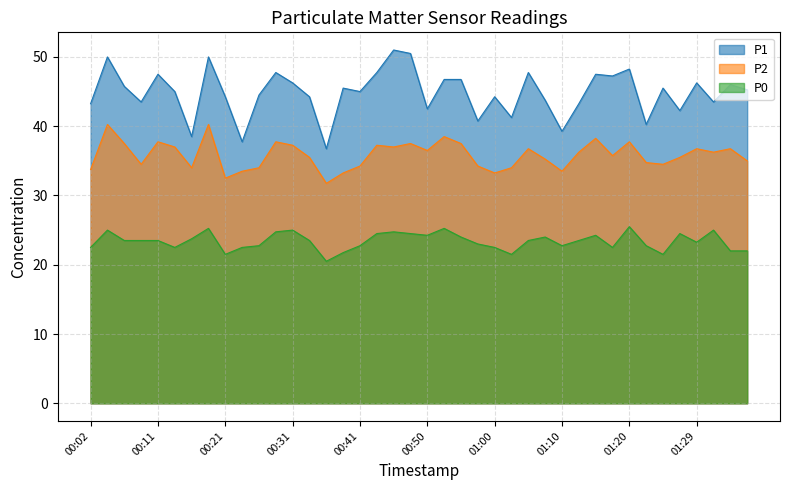

True or false: P1 has a value of 18.1 at 00:21.

False